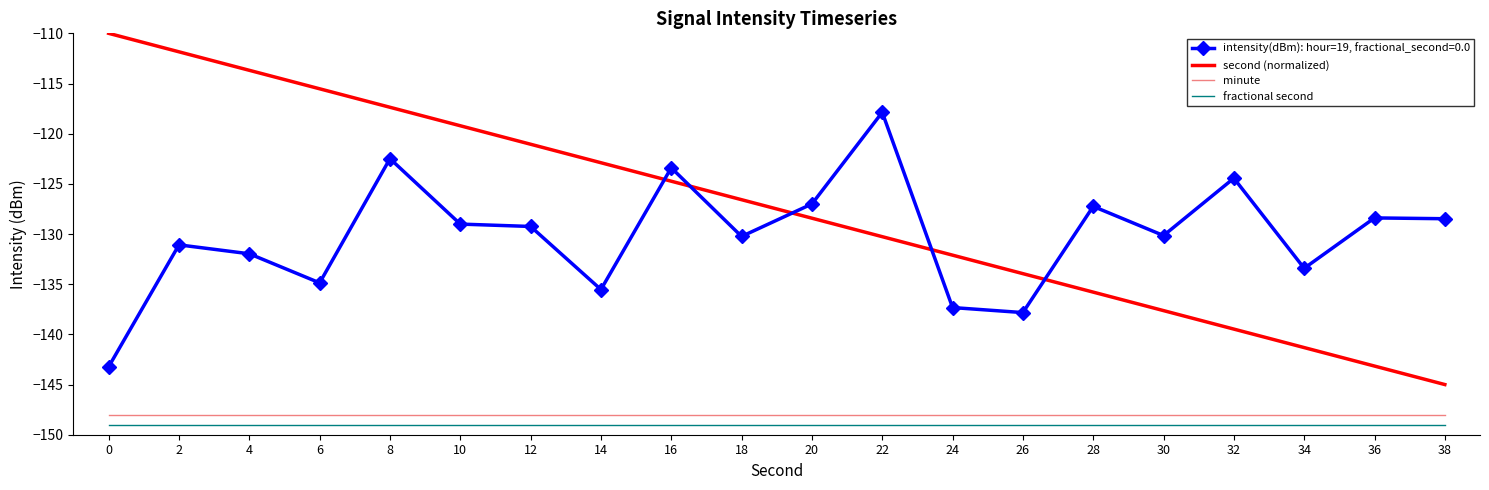

Rank the series at 0 from lowest to highest value.

fractional second, minute, intensity(dBm): hour=19, fractional_second=0.0, second (normalized)